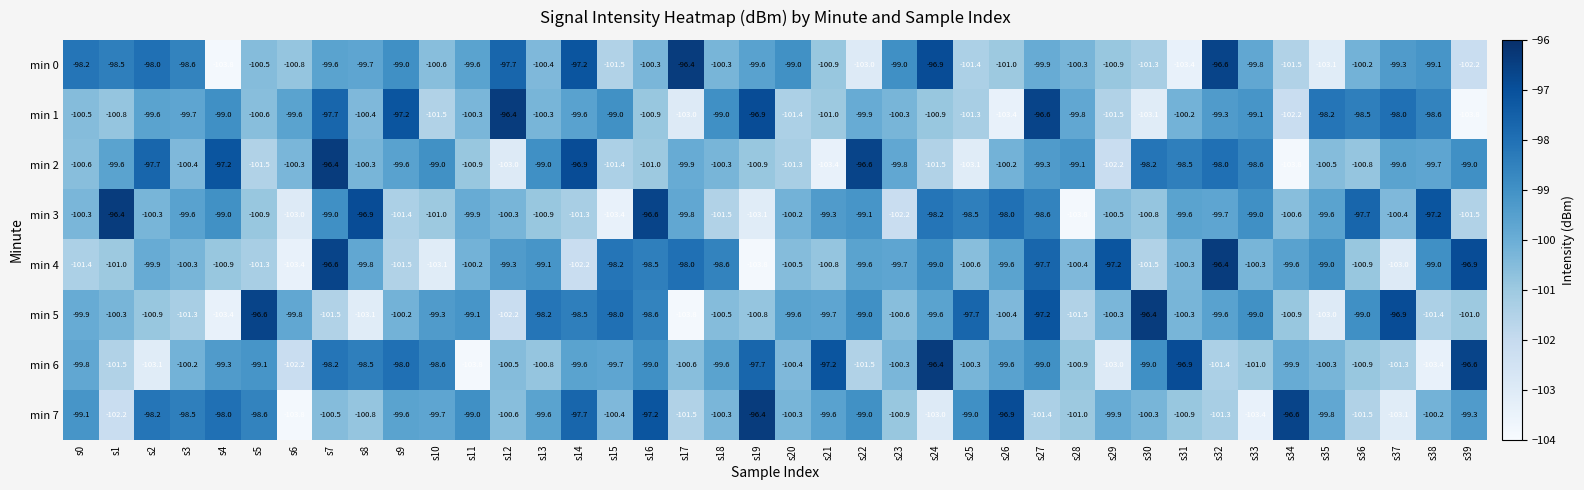

What is the maximum value shown in the chart?

-96.4